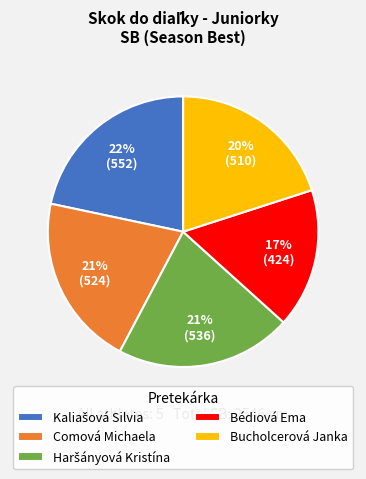

What percentage is the Comová Michaela slice, to the nearest percent?

21%